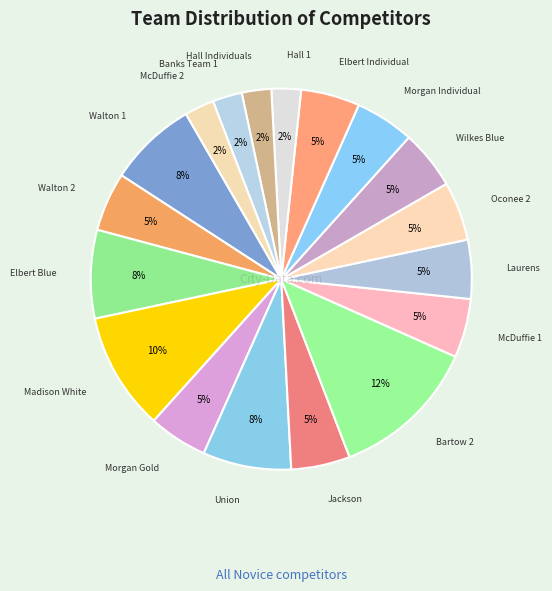

What is the largest slice in the pie chart?

Bartow 2